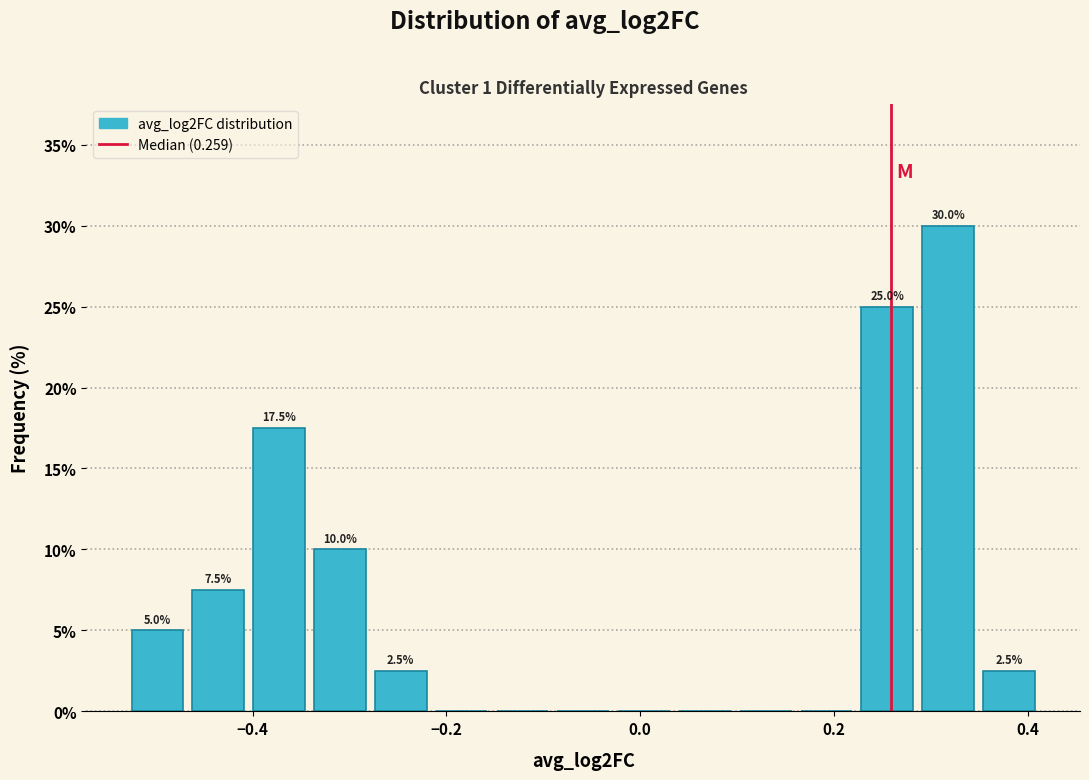

Read against the x-axis, roughly where is the centre of the tallest bar?

0.32